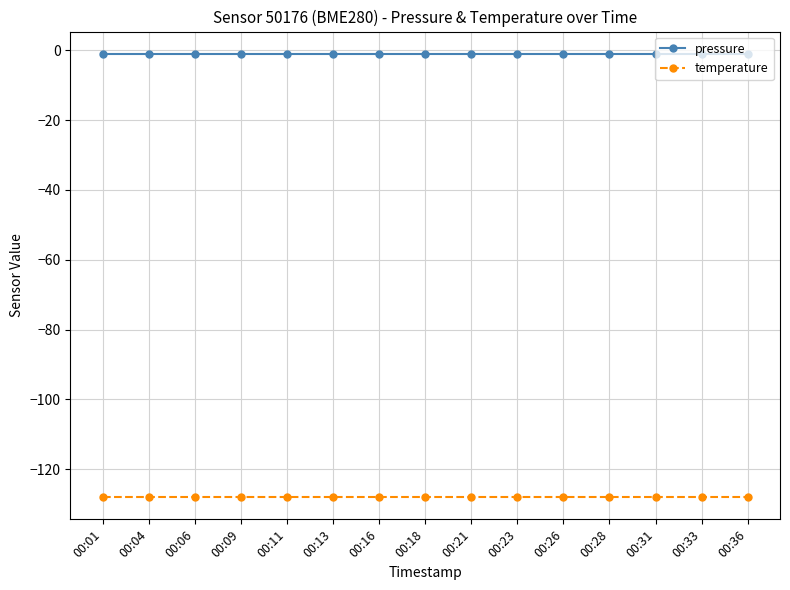

True or false: temperature and pressure cross at least once.

False